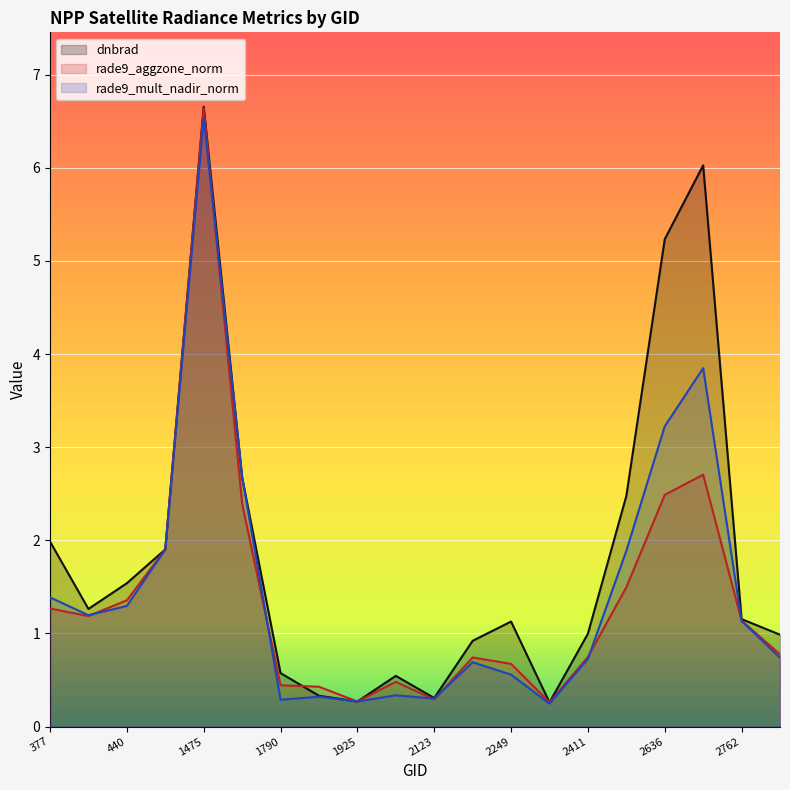

Which series has the largest total across all categories?

dnbrad